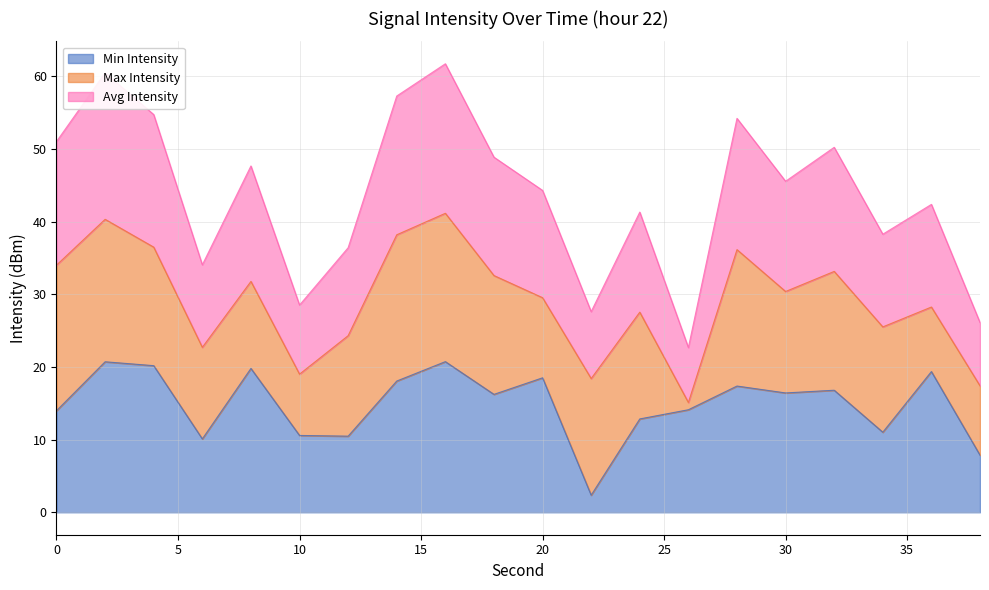

What is the minimum value for Min Intensity?

2.4